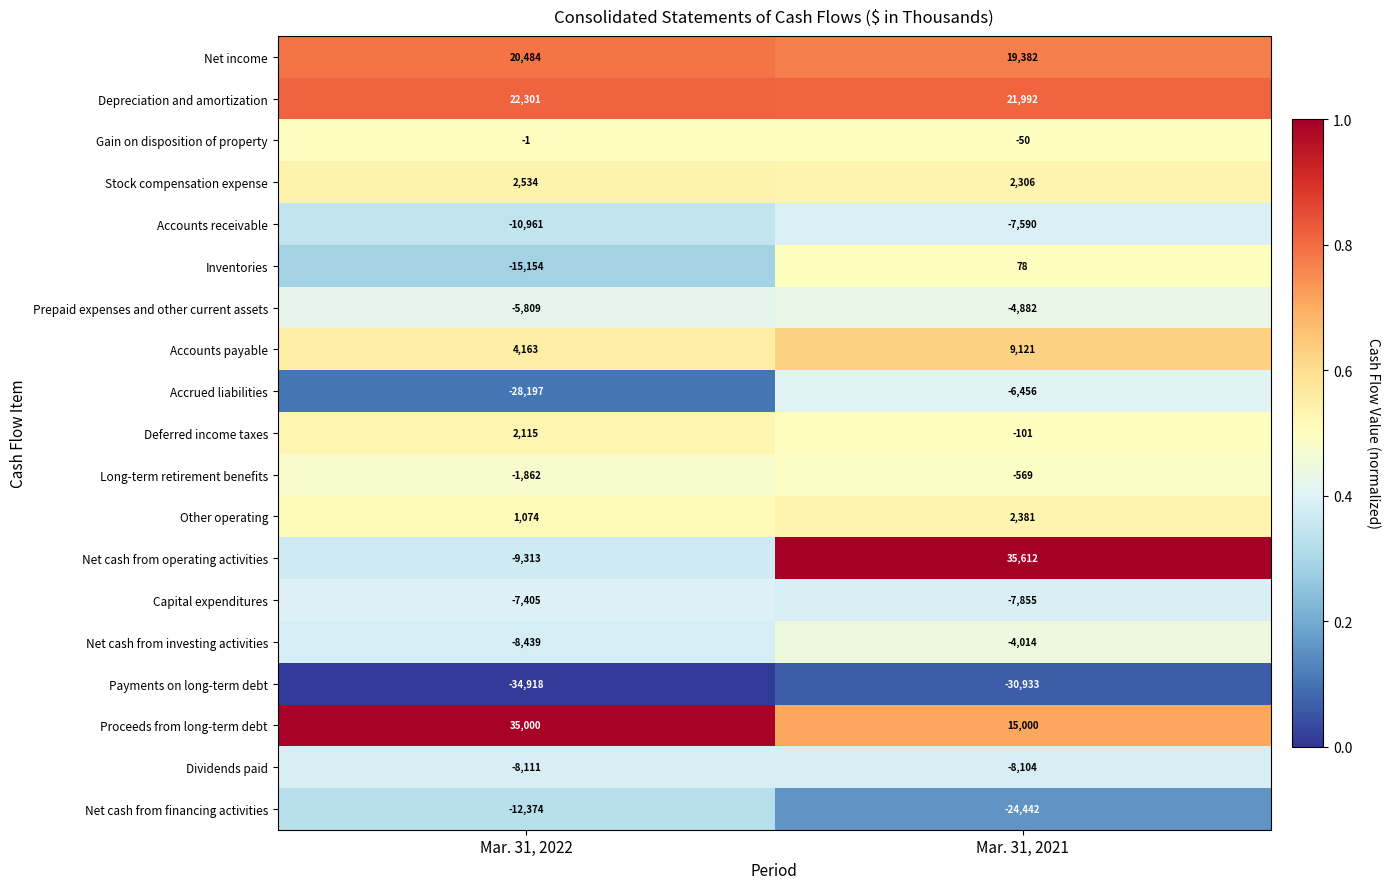

How many series are shown in this chart?

19